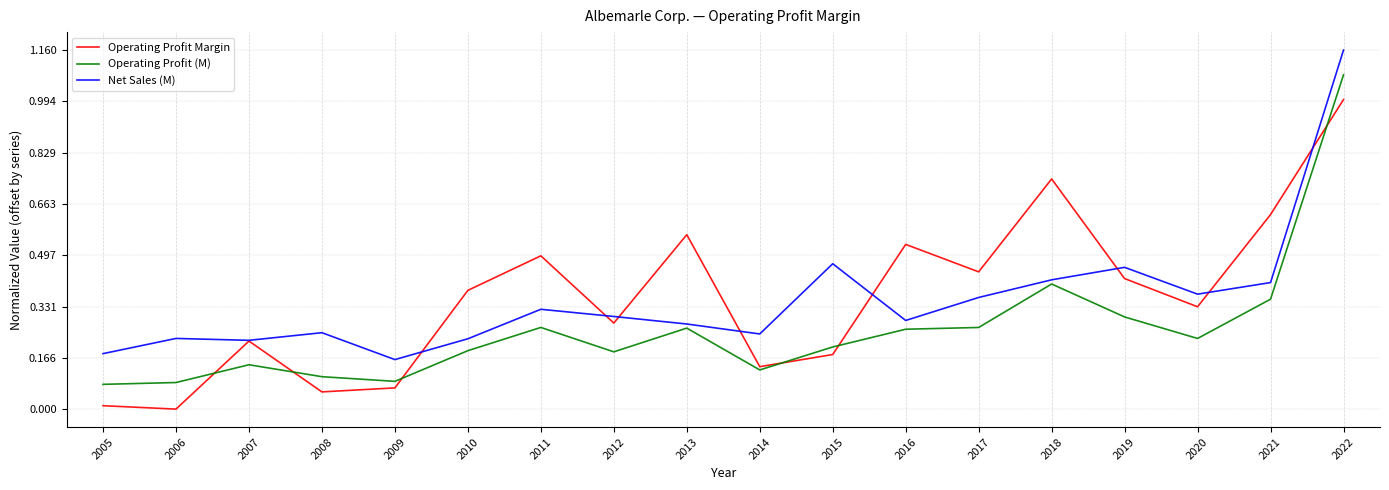

How many values in Operating Profit Margin are above zero?

17